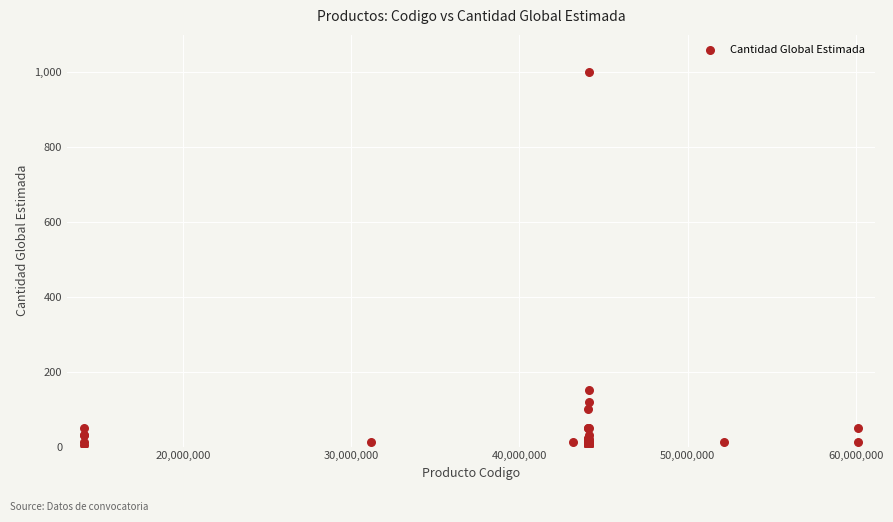

What Y value in the scatter plot is closest to 501?

150